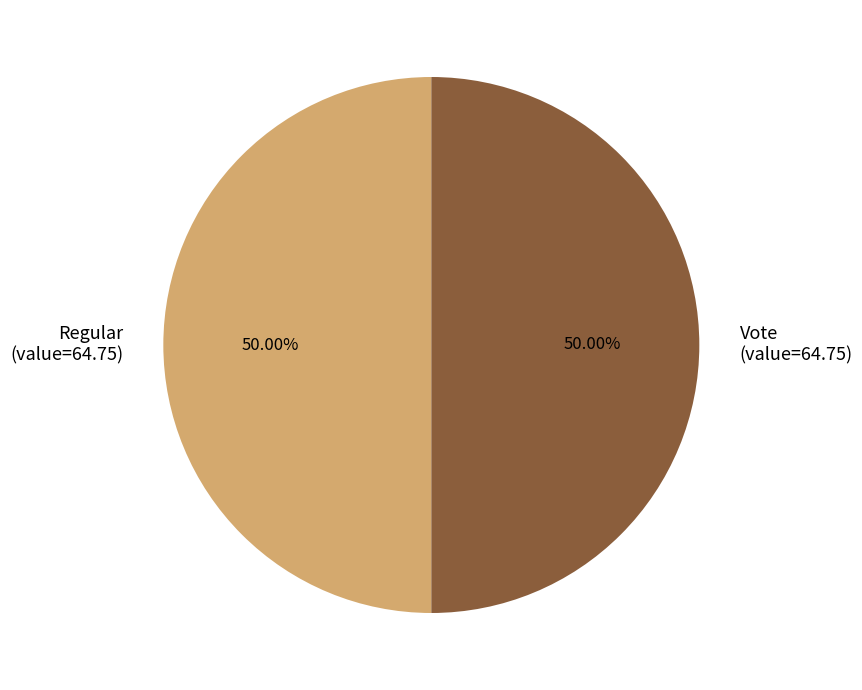

What is the ratio of the value at Vote (value=64.75) to the value at Regular (value=64.75)?

1.0